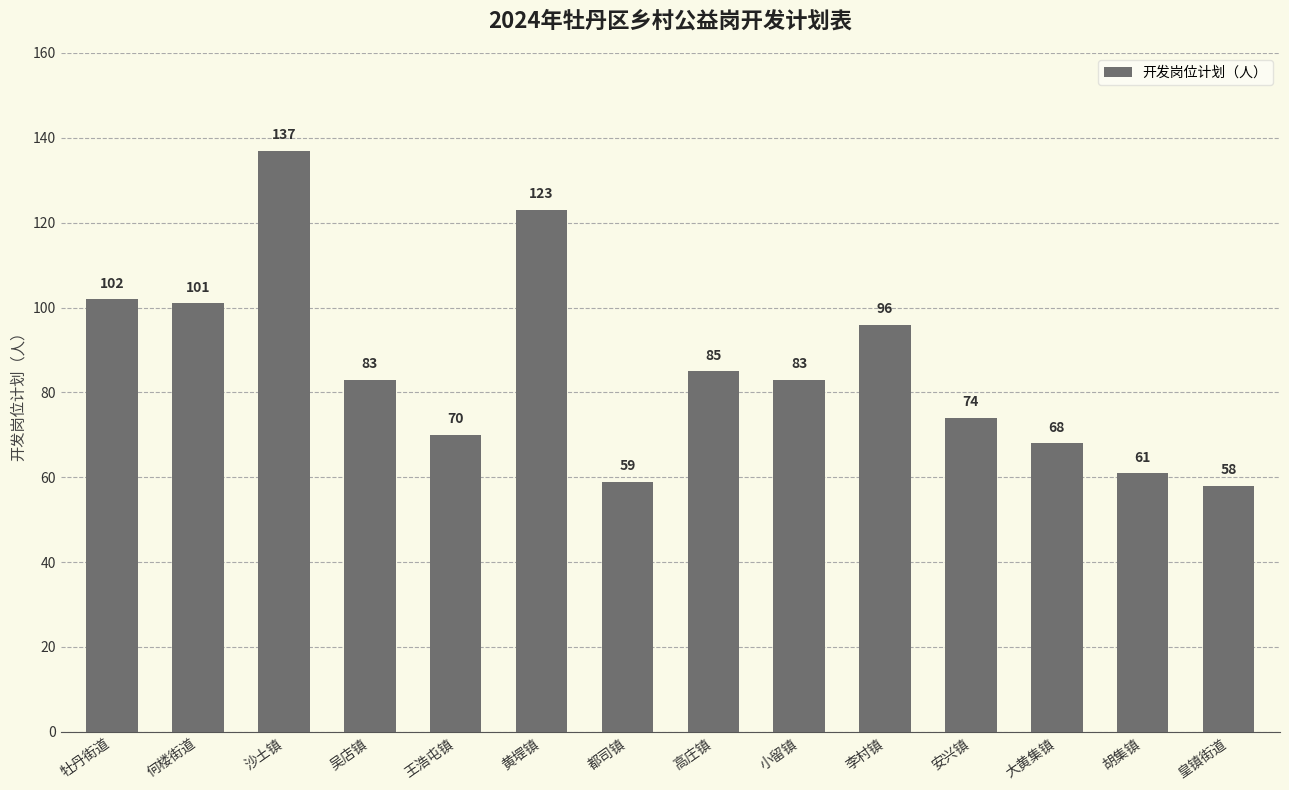

Reading right to left, what are all the values shown in this chart?

皇镇街道=58	胡集镇=61	大黄集镇=68	安兴镇=74	李村镇=96	小留镇=83	高庄镇=85	都司镇=59	黄堽镇=123	王浩屯镇=70	吴店镇=83	沙土镇=137	何楼街道=101	牡丹街道=102